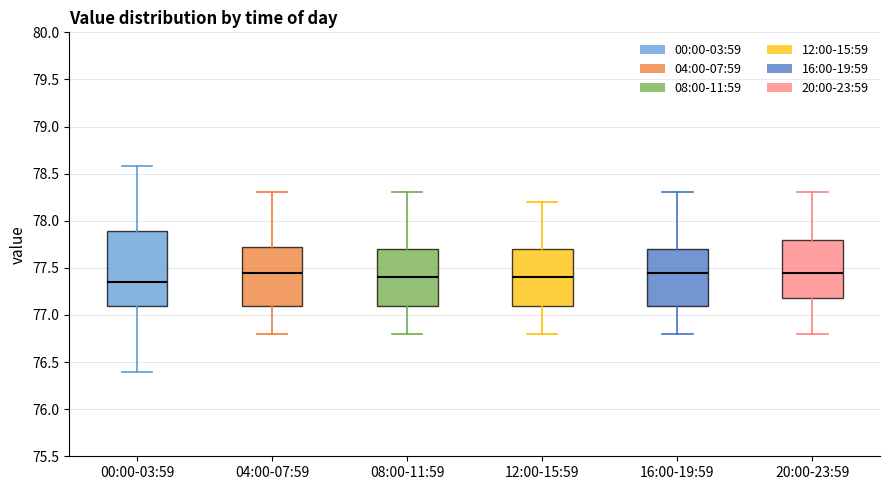

Which box is the tallest, from its lower edge to its upper edge?

00:00-03:59